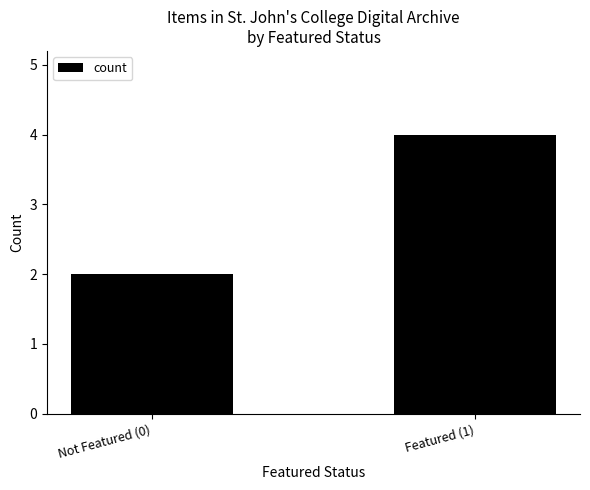

What is the average value?

3